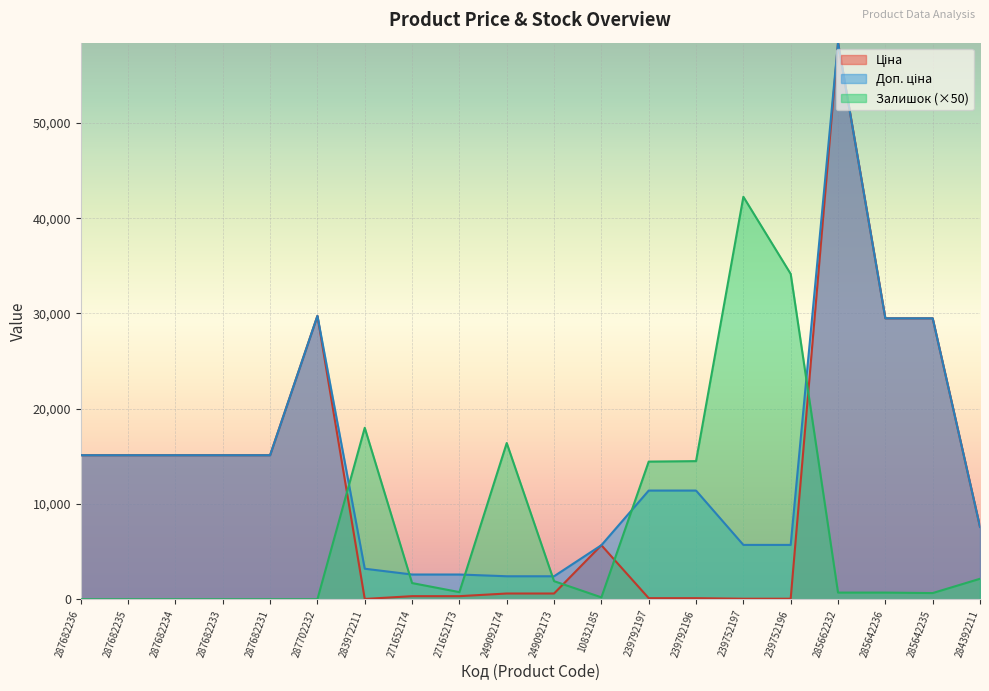

Reading left to right, what are all the values shown in this chart?

Ціна: 15120.0	15120.0	15120.0	15120.0	15120.0	29747.2	32.0	324.8	324.8	603.7	603.7	5673.8	114.1	114.1	57.0	57.0	58426.5	29491.5	29491.5	7596.5
Доп. ціна: 15120.0	15120.0	15120.0	15120.0	15120.0	29747.2	3205.0	2598.3	2598.3	2414.8	2414.8	5673.8	11410.0	11410.0	5705.0	5705.0	58426.5	29491.5	29491.5	7596.5
Залишок: 0.0	0.0	0.0	0.0	0.0	0.0	18000.0	1700.0	750.0	16400.0	1900.0	200.0	14450.0	14500.0	42250.0	34150.0	700.0	700.0	650.0	2150.0